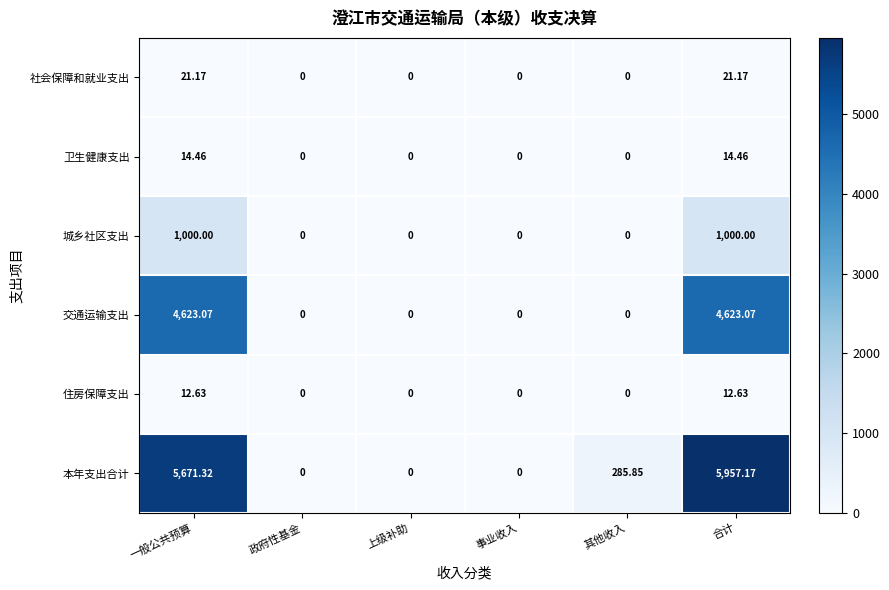

Which series has the largest range (max minus min)?

本年支出合计